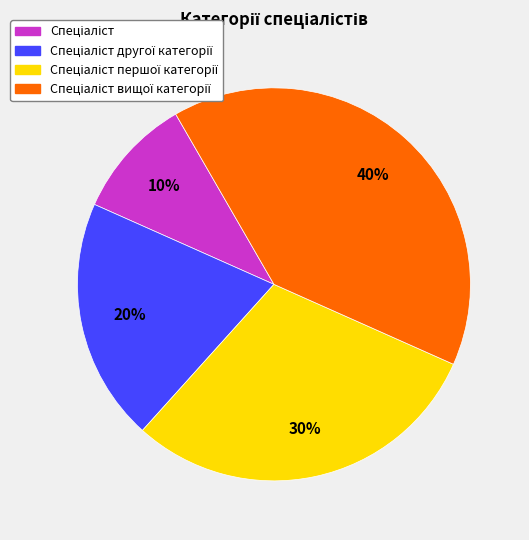

Is there a majority slice in this chart?

No